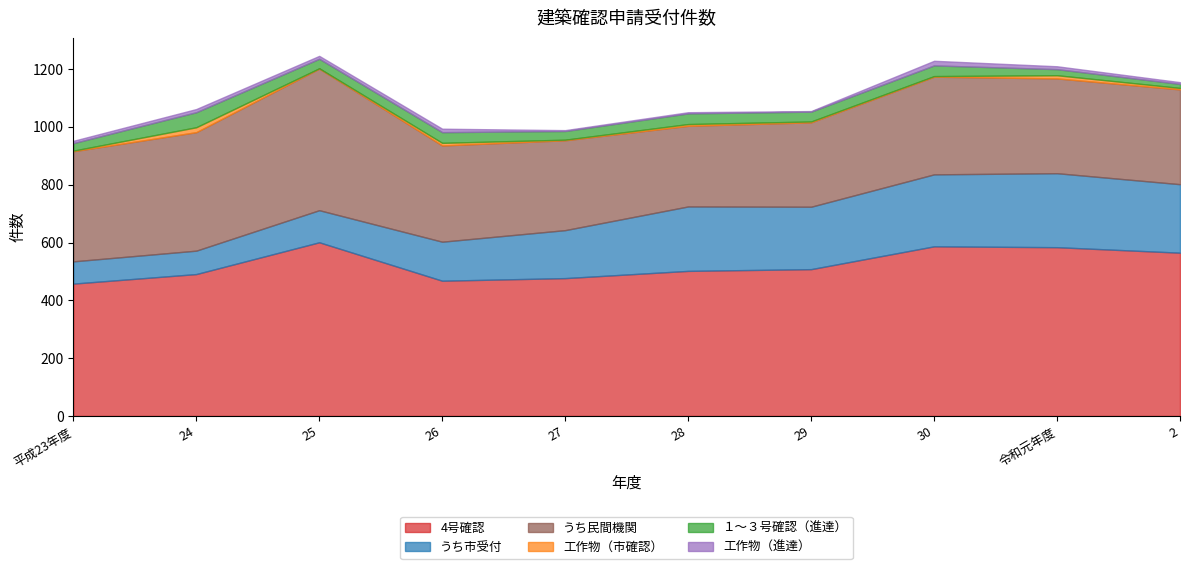

Which series has the widest spread of values?

うち民間機関